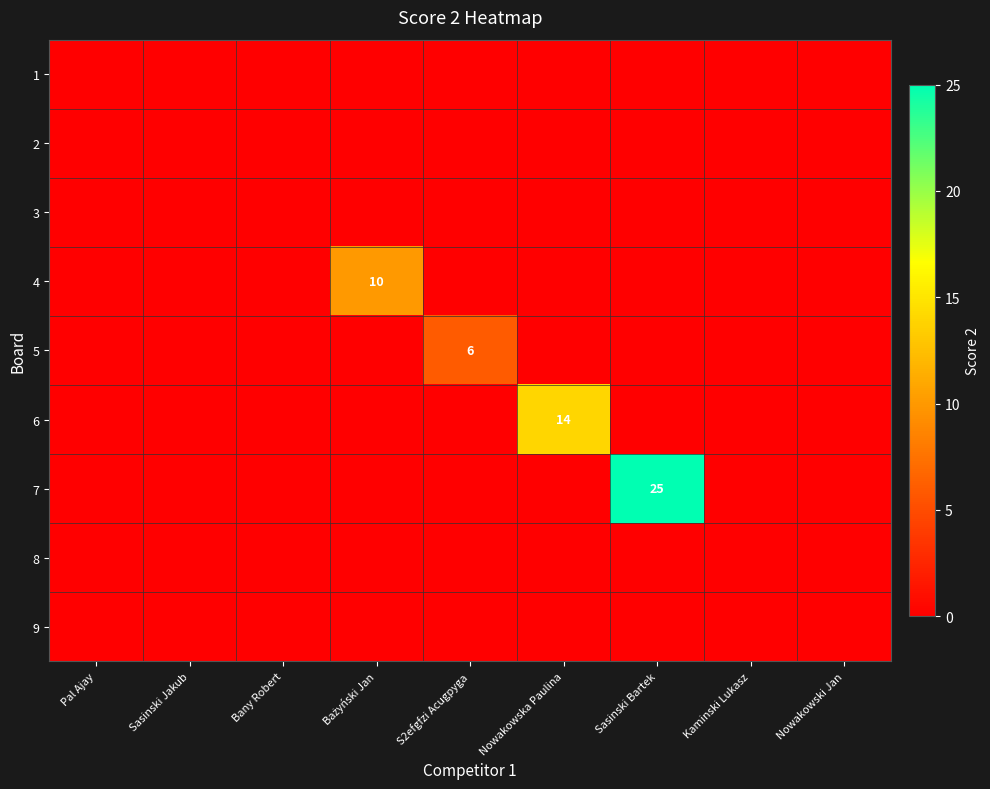

Which series has the widest spread of values?

7